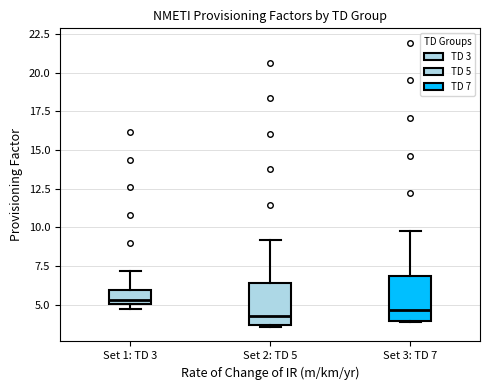

Reading left to right, read every box against the y-axis: the position of its median line, the range the box covers, and the ends of its whiskers. The values are not printed on the chart, so give them approximately, as read against the axis.

Set 1: TD 3: median 5.5, box 5.0 to 6.0, whiskers 4.5 to 7.0
Set 2: TD 5: median 4.0, box 3.5 to 6.5, whiskers 3.5 to 9.0
Set 3: TD 7: median 4.5, box 4.0 to 7.0, whiskers 4.0 to 10.0